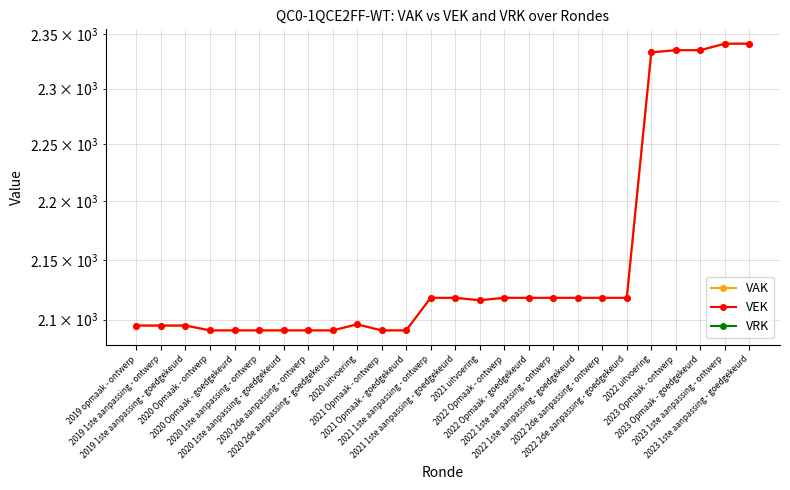

Which series has the largest range (max minus min)?

VAK